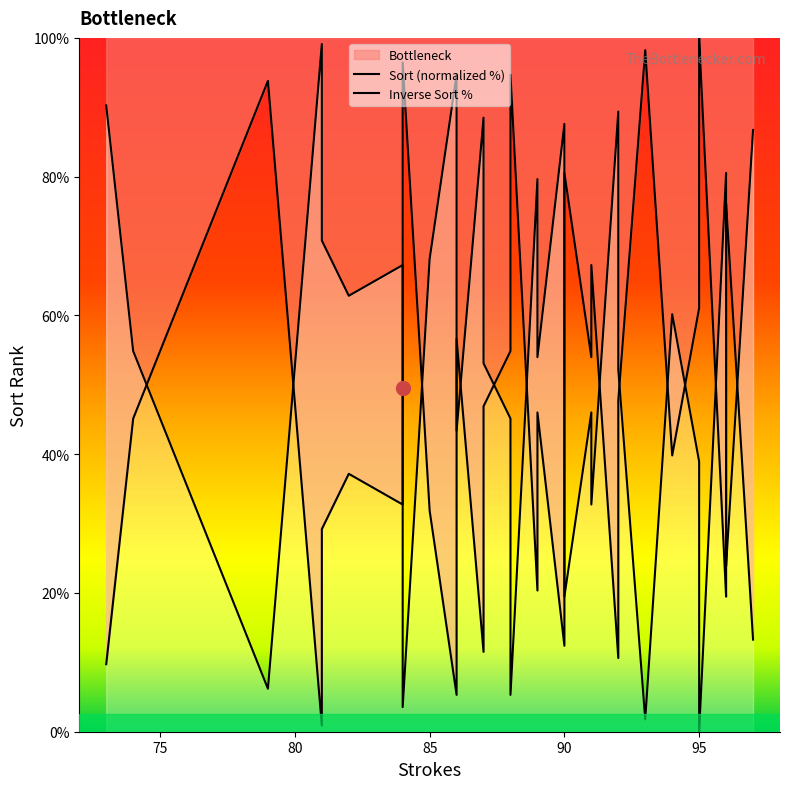

At which category does Inverse Sort % reach its first local peak?

85